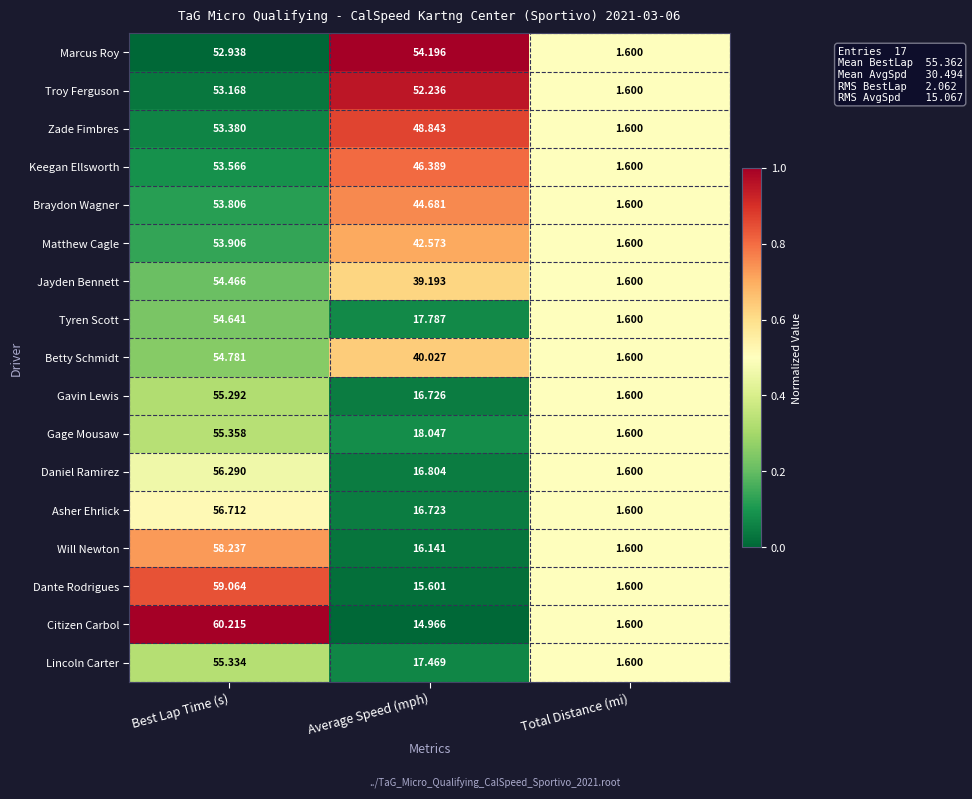

At which category is the sum across all series the highest?

Best Lap Time (s)